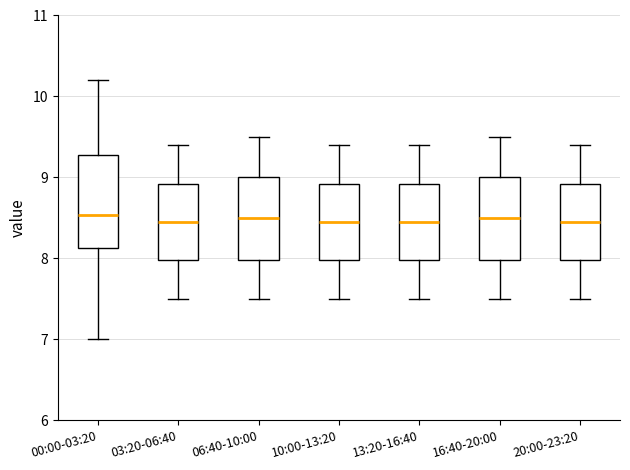

Reading left to right, read every box against the y-axis: the position of its median line, the range the box covers, and the ends of its whiskers. The values are not printed on the chart, so give them approximately, as read against the axis.

00:00-03:20: median 8.5, box 8.1 to 9.3, whiskers 7.0 to 10.2
03:20-06:40: median 8.5, box 8.0 to 8.9, whiskers 7.5 to 9.4
06:40-10:00: median 8.5, box 8.0 to 9.0, whiskers 7.5 to 9.5
10:00-13:20: median 8.5, box 8.0 to 8.9, whiskers 7.5 to 9.4
13:20-16:40: median 8.5, box 8.0 to 8.9, whiskers 7.5 to 9.4
16:40-20:00: median 8.5, box 8.0 to 9.0, whiskers 7.5 to 9.5
20:00-23:20: median 8.5, box 8.0 to 8.9, whiskers 7.5 to 9.4